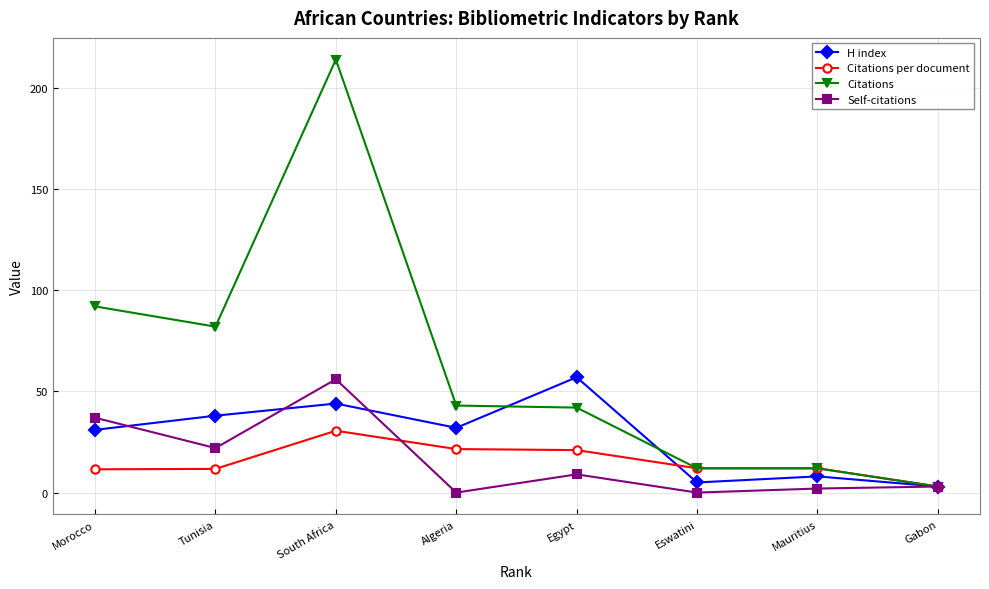

What is the label of the 2nd point from the left?

Tunisia